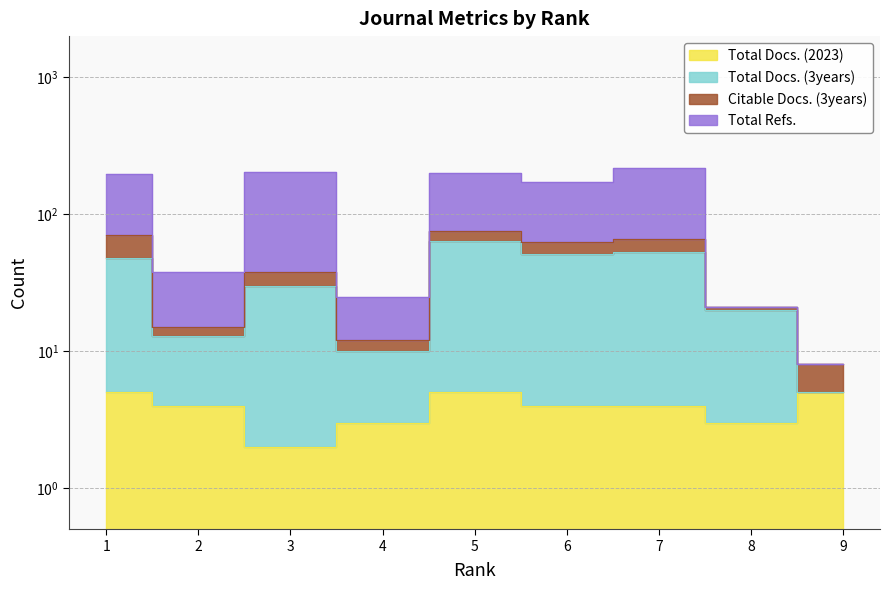

List the labels in order of Total Docs. (2023) value, smallest first.

3, 4, 8, 2, 6, 7, 1, 5, 9